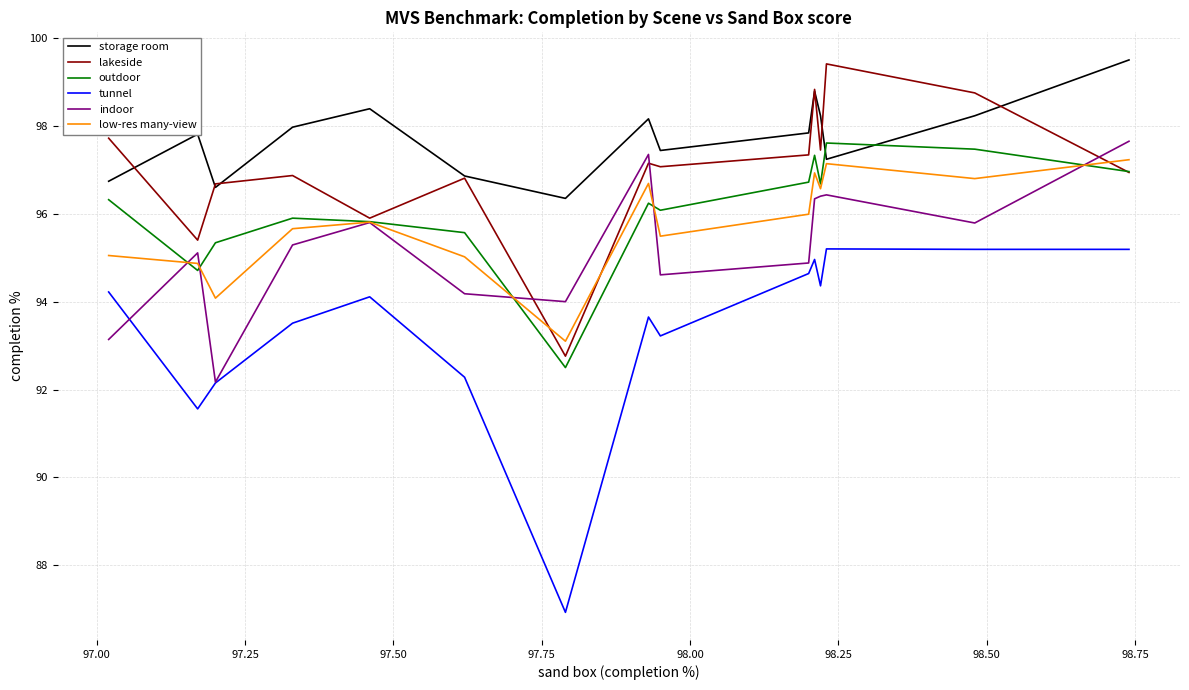

Which series has the largest total across all categories?

storage room